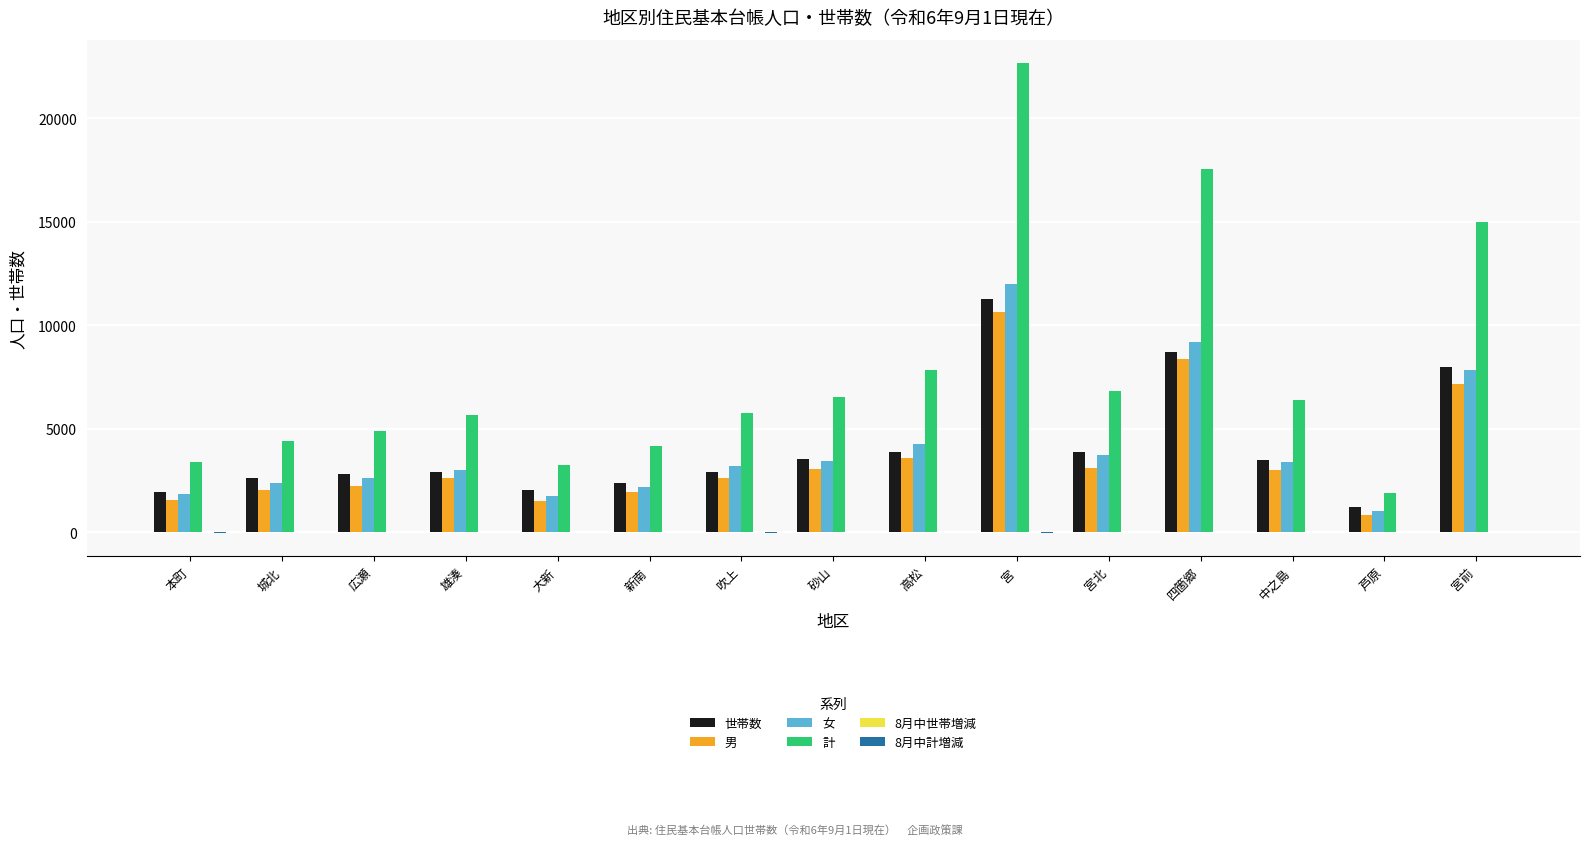

The 男 series shows 3060 at 砂山. True or false?

True